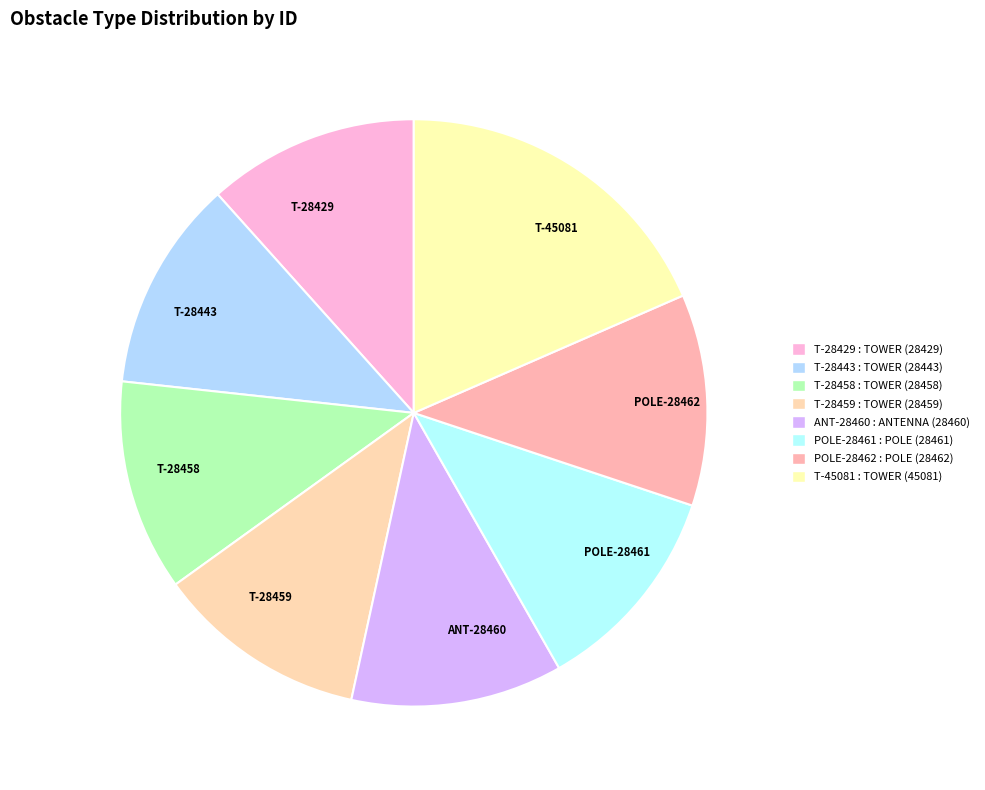

The POLE-28462 slice represents 5% of the pie. True or false?

False